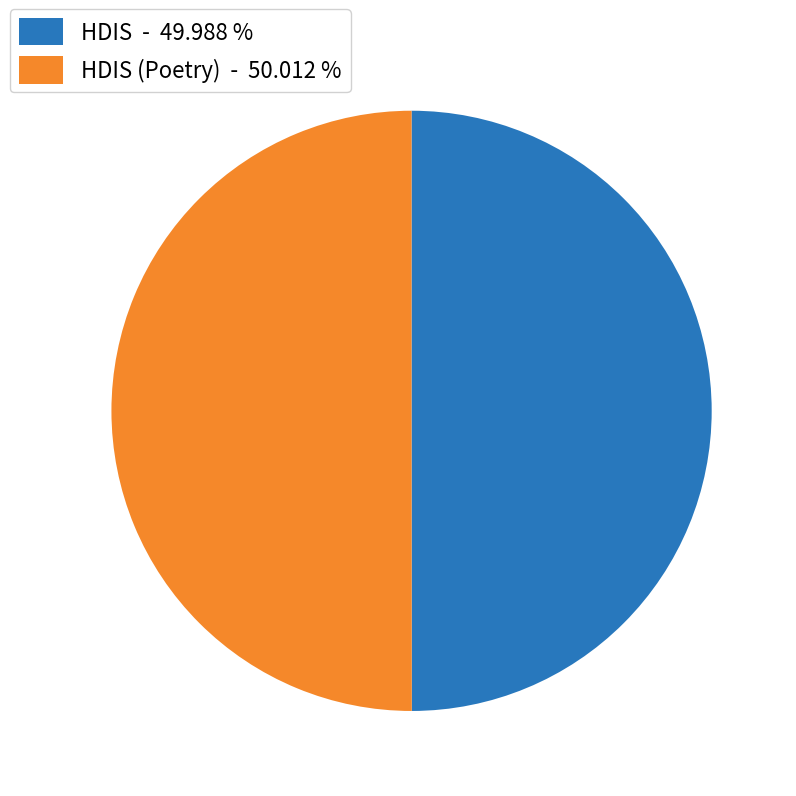

Combined, do HDIS (Poetry) - 50.012 % and HDIS - 49.988 % account for over 50%?

Yes